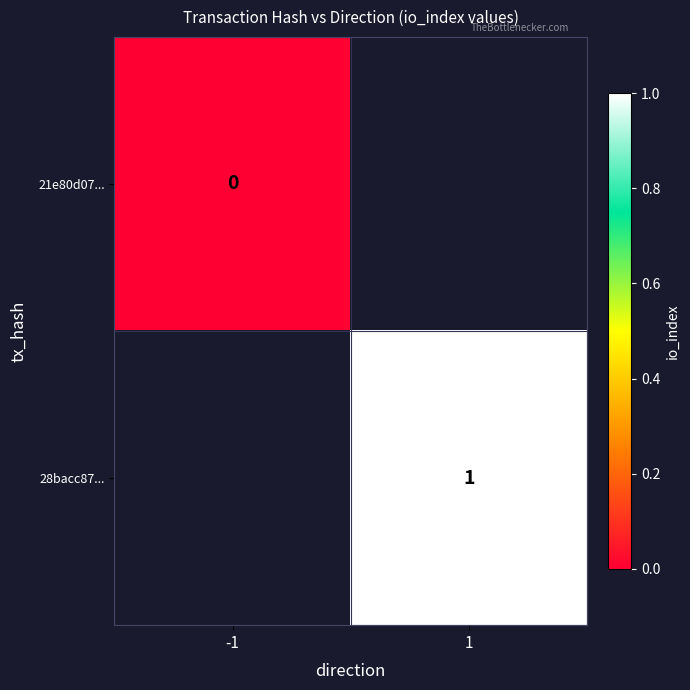

Which series has the largest range (max minus min)?

21e80d07...